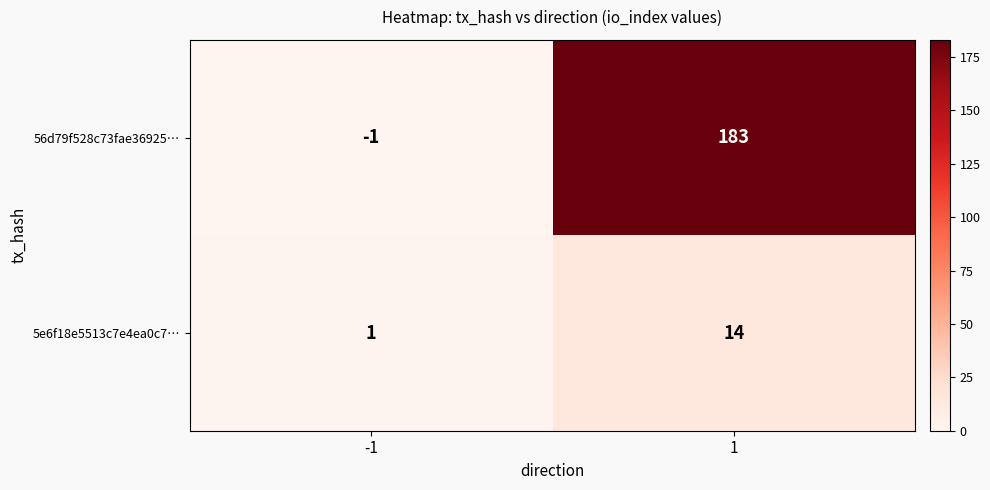

The 5e6f18e5513c7e4ea0c7… series shows 4 at 1. True or false?

False